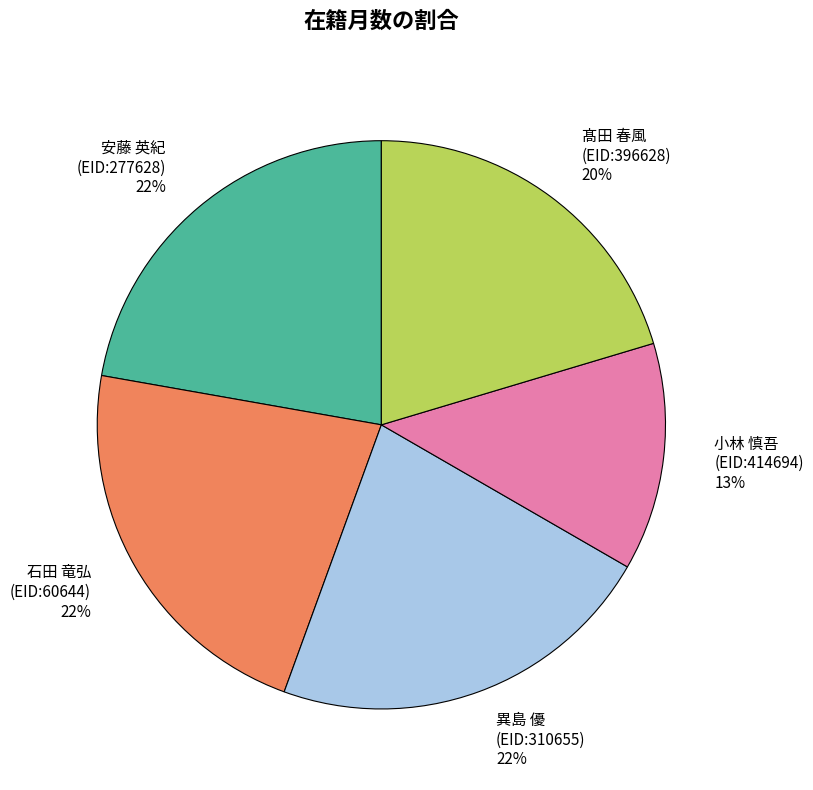

Count the number of slices in the pie.

5